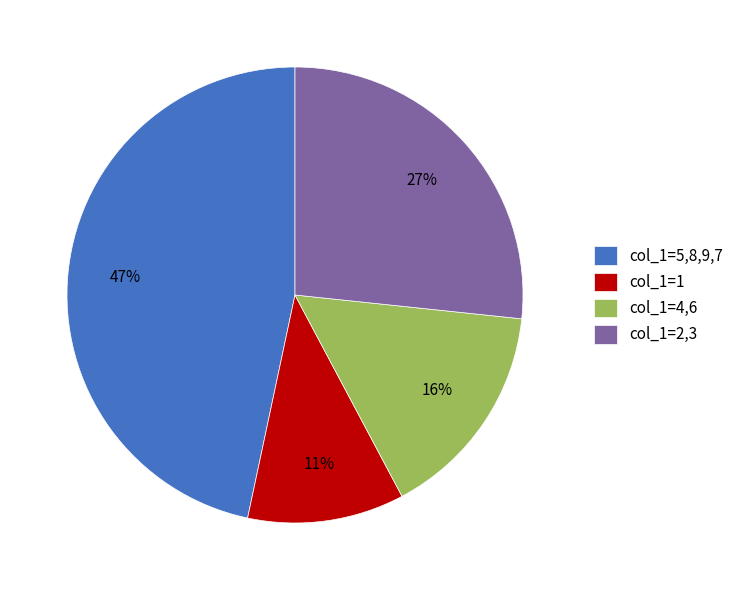

What is the smallest slice in the pie chart?

col_1=1